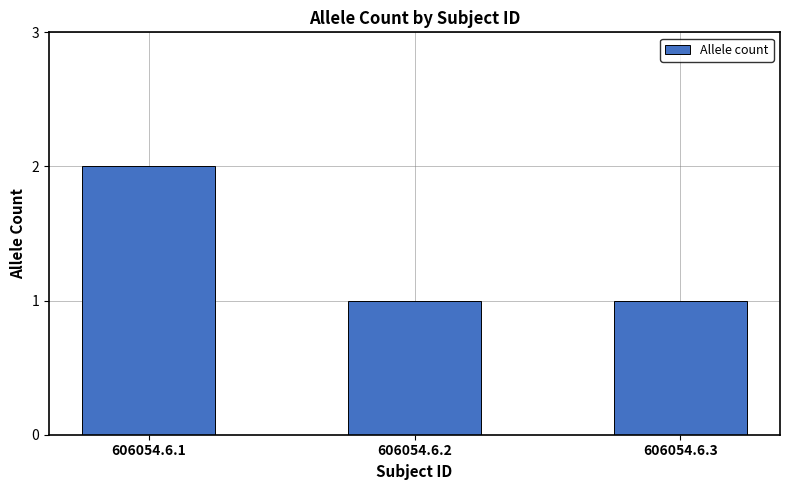

What is the difference between the maximum and minimum values?

1